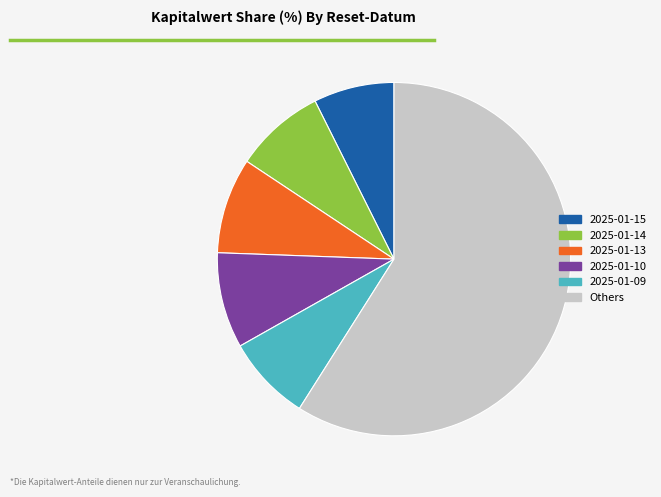

How many segments does this pie chart have?

6